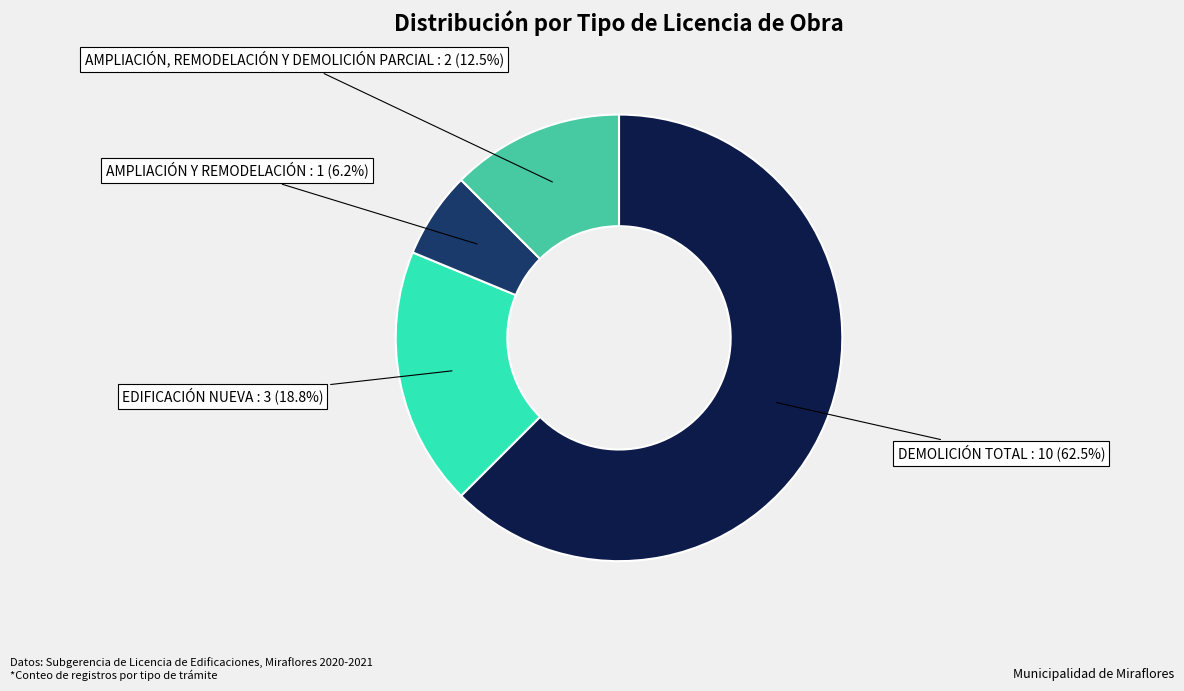

Is there any slice that represents more than half of the pie?

Yes